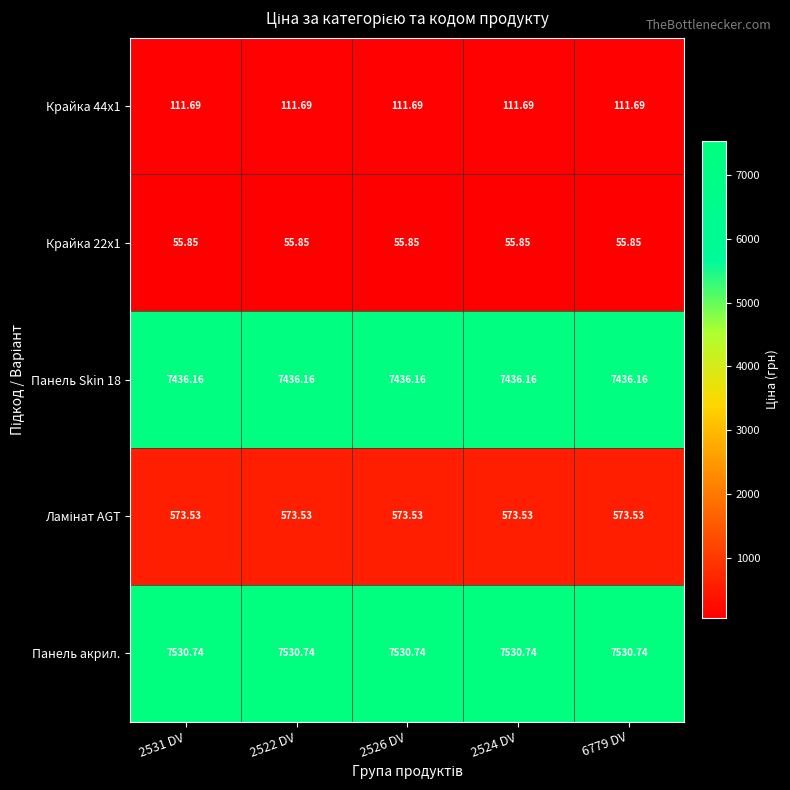

Which series has the largest total across all categories?

Панель акрил.